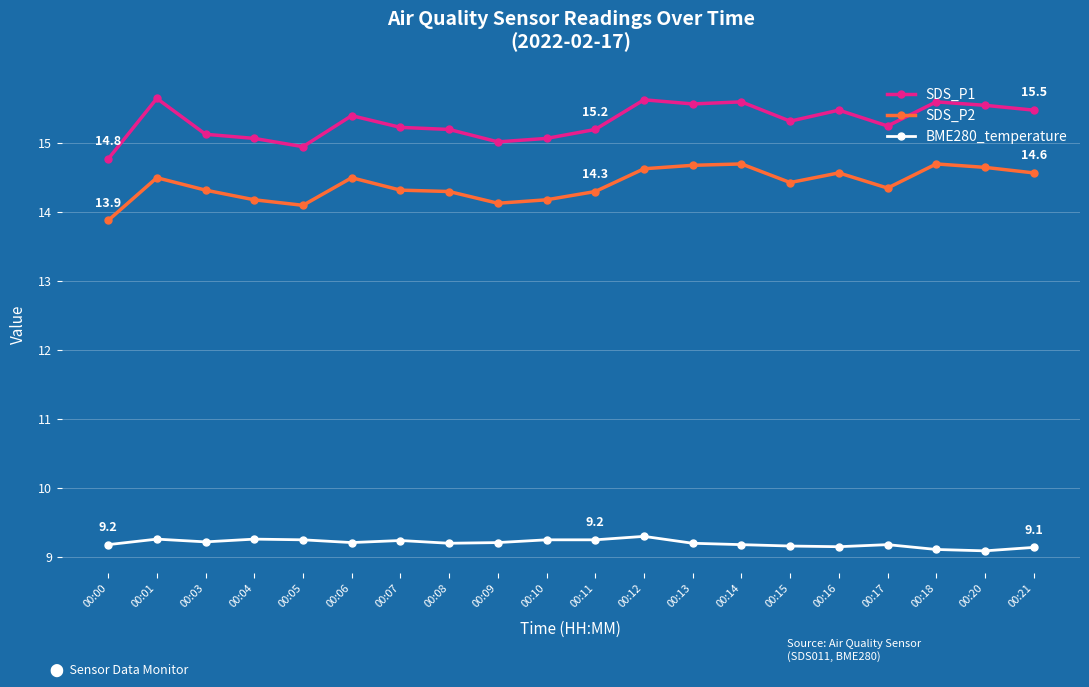

True or false: BME280_temperature and SDS_P1 cross at least once.

False